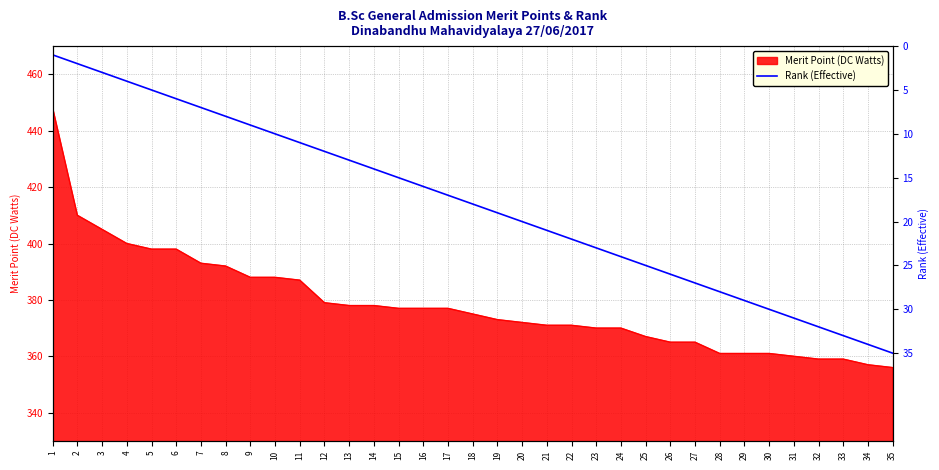

Which category has the lowest value across all series?

1